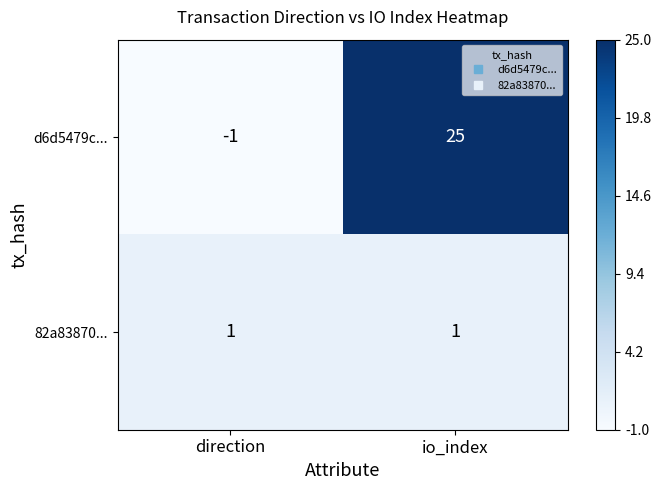

What is the total value across all series at direction?

0